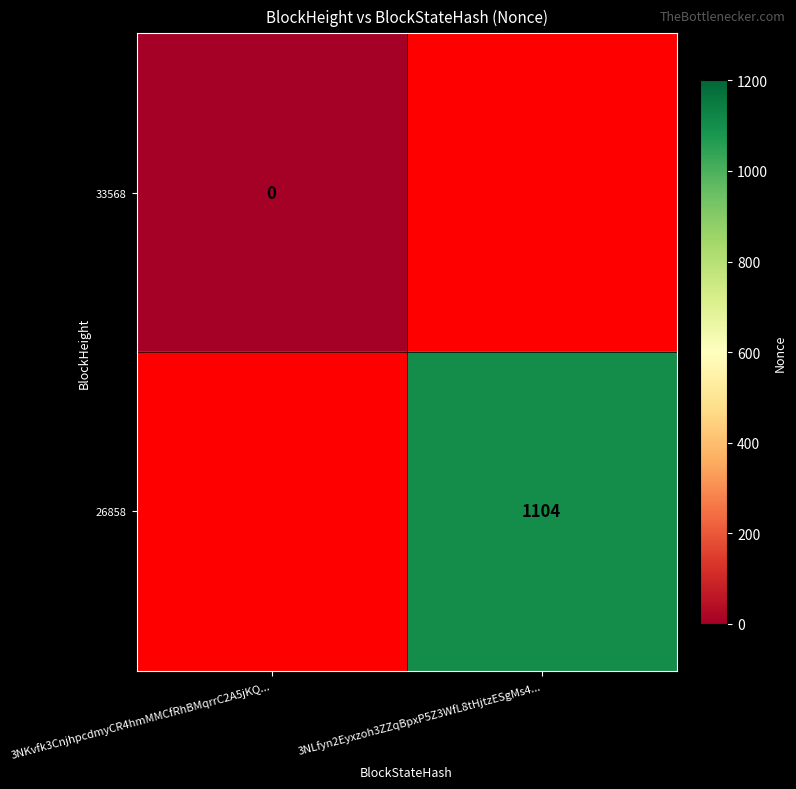

Is it true that 26858 equals 1104 at 3NLfyn2Eyxzoh3ZZqBpxP5Z3WfL8tHjtzESgMs4...?

True